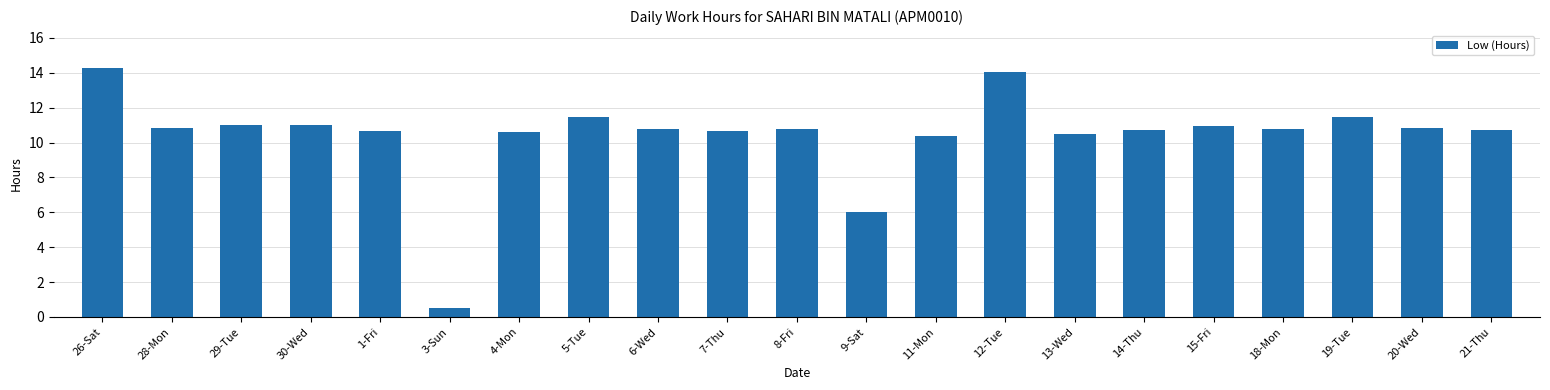

The value at 1-Fri is 5.6. True or false?

False